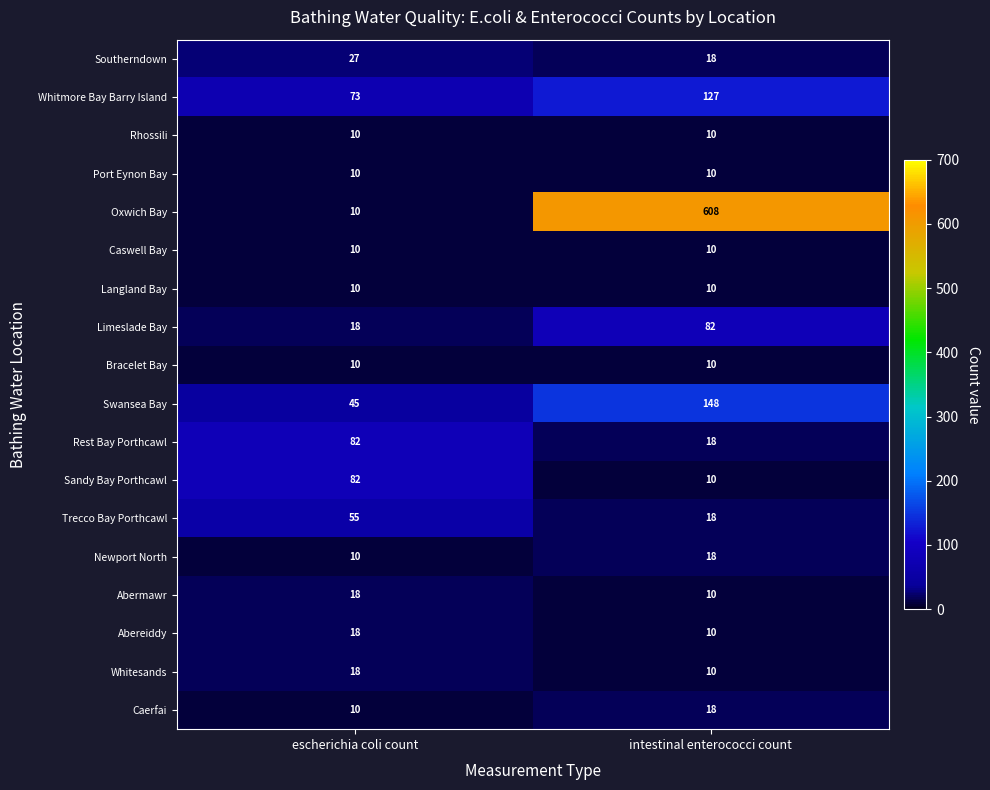

What is the approximate value of Langland Bay at escherichia coli count?

10